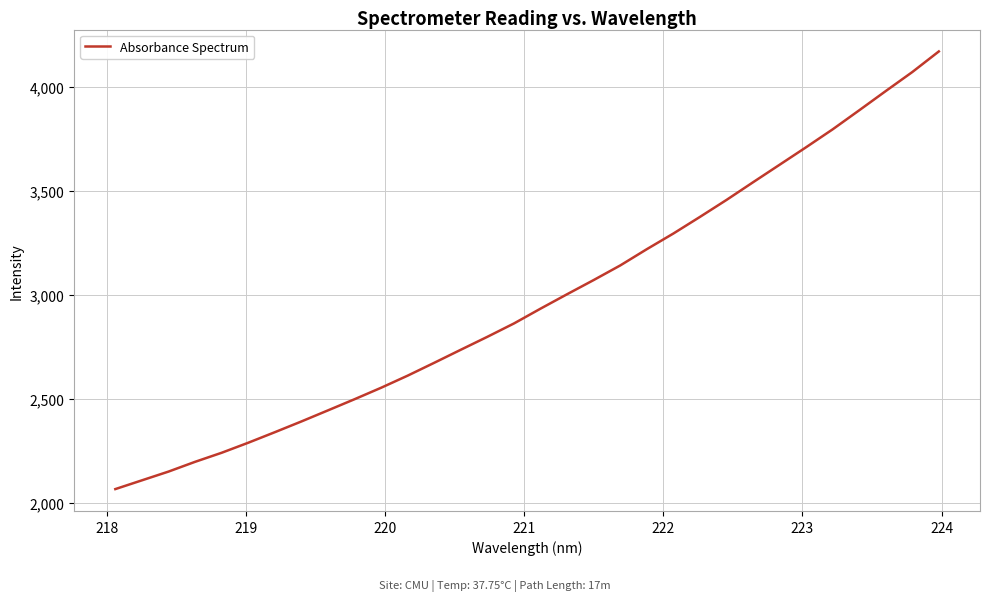

How many series are shown in this chart?

1